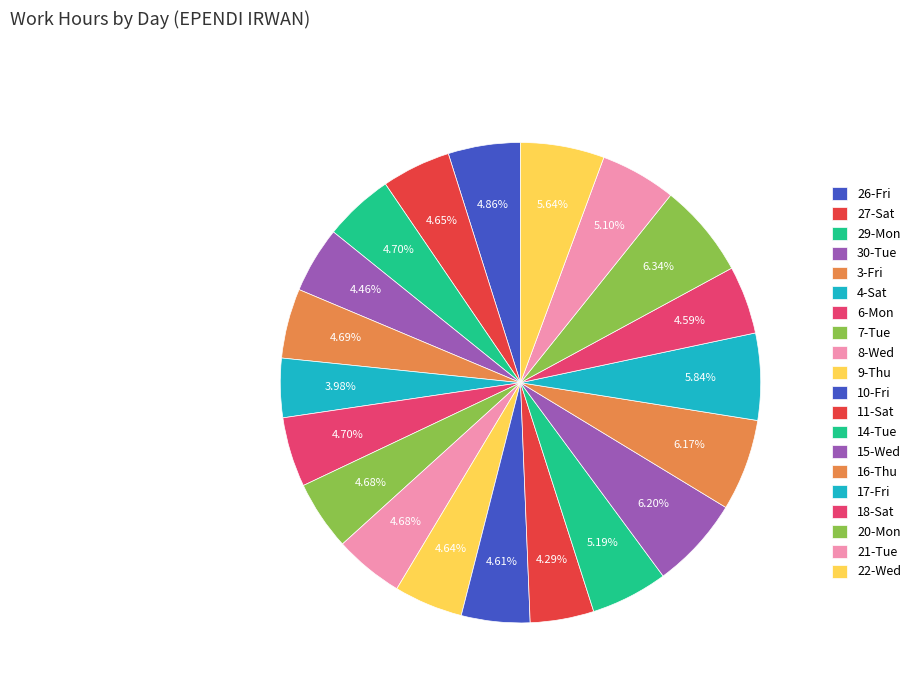

Count the number of slices in the pie.

20